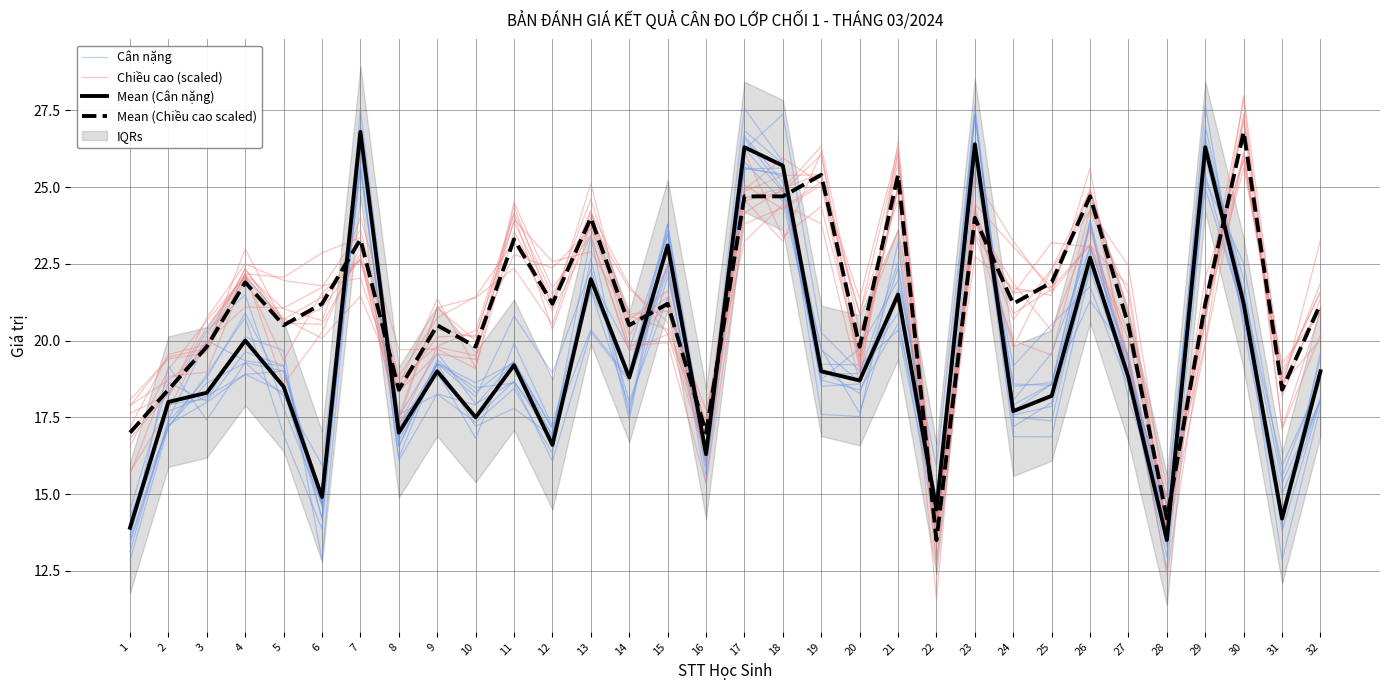

Reading left to right, extract all data points from this chart.

Cân nặng: 14.1	17.2	18.9	20.8	16.9	13.9	26.9	16.7	19.0	16.8	19.9	17.2	22.1	19.7	23.5	15.6	26.6	24.9	19.7	18.7	21.4	14.0	27.4	17.6	17.9	22.4	19.2	13.8	26.6	21.5	15.9	18.7
Chiều cao (scaled): 17.6	18.2	20.7	22.5	22.0	21.8	22.0	18.3	19.6	19.4	24.5	21.7	23.4	19.7	21.2	16.0	24.2	24.9	26.3	20.3	23.6	13.7	24.1	21.5	23.2	23.0	20.0	14.7	19.9	28.0	18.7	21.9
Mean (Cân nặng): 13.9	18.0	18.3	20.0	18.5	14.9	26.8	17.0	19.0	17.5	19.2	16.6	22.0	18.8	23.1	16.3	26.3	25.7	19.0	18.7	21.5	14.5	26.4	17.7	18.2	22.7	18.8	13.5	26.3	21.2	14.2	19.0
Mean (Chiều cao scaled): 17.0	18.4	19.8	21.9	20.5	21.2	23.3	18.4	20.5	19.8	23.3	21.2	24.0	20.5	21.2	17.0	24.7	24.7	25.4	19.8	25.4	13.5	24.0	21.2	21.9	24.7	20.5	14.2	21.2	26.8	18.4	21.2